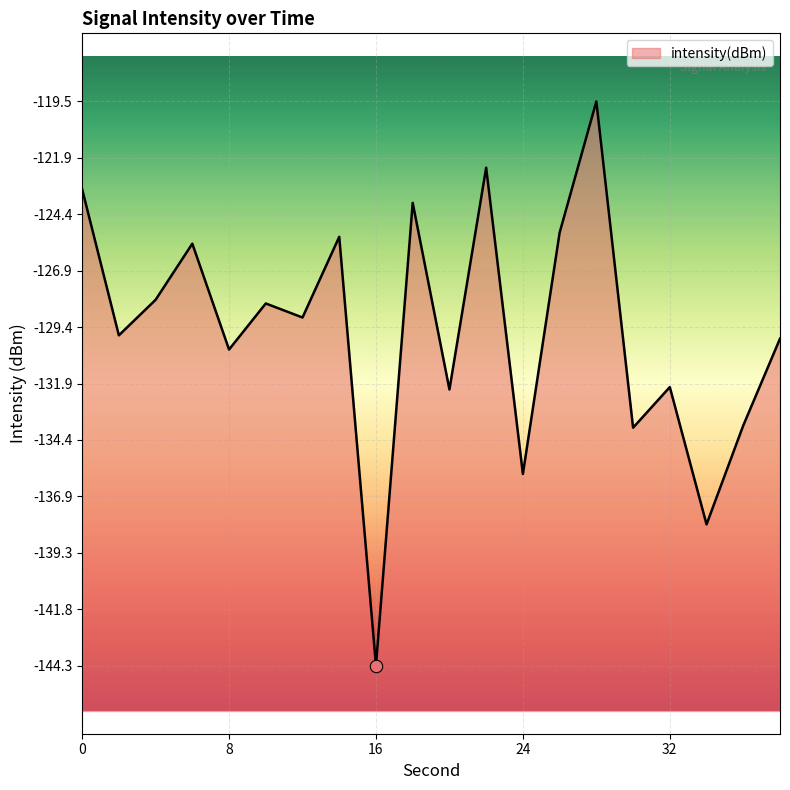

What is the change in value from 2 to 16?

-14.5